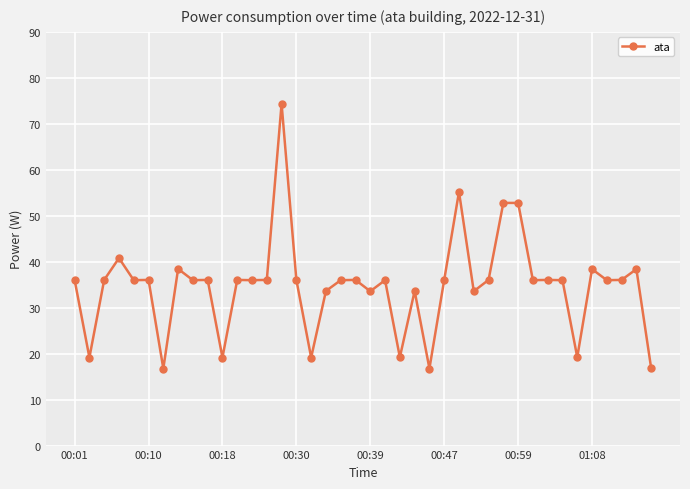

True or false: there are more than 1 points higher than both neighbors.

True